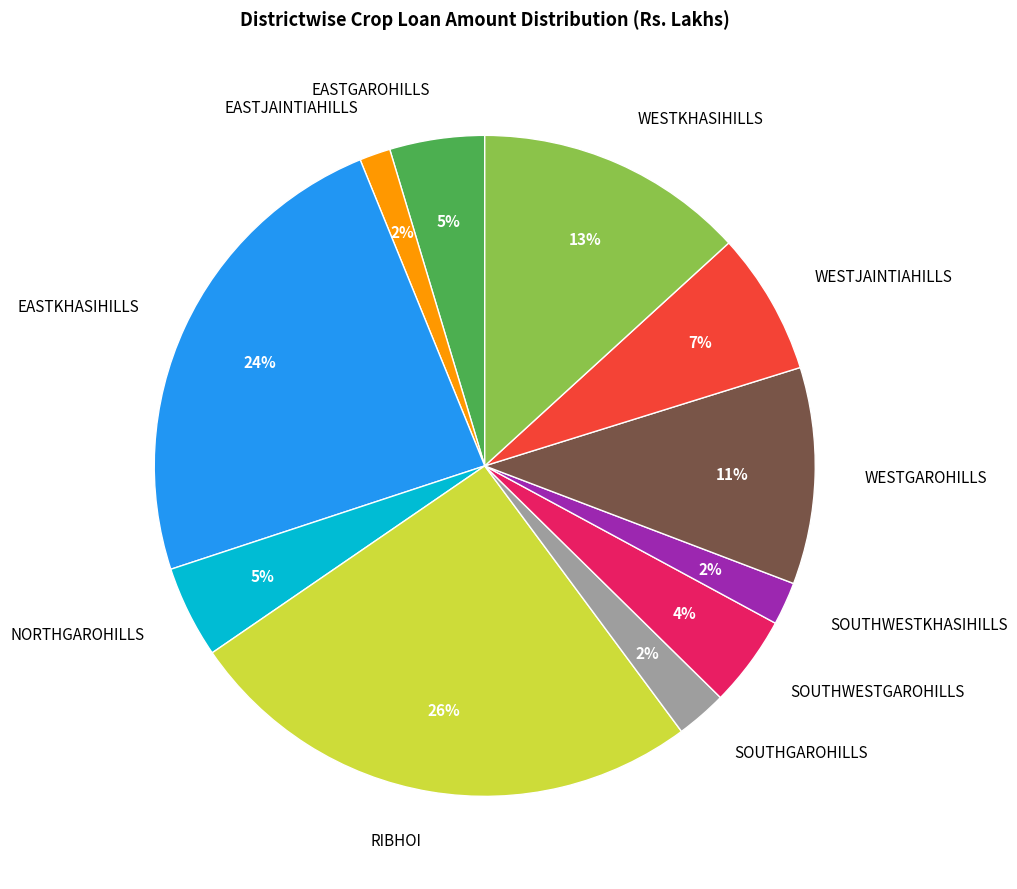

To the nearest percent, what portion does NORTHGAROHILLS represent?

5%